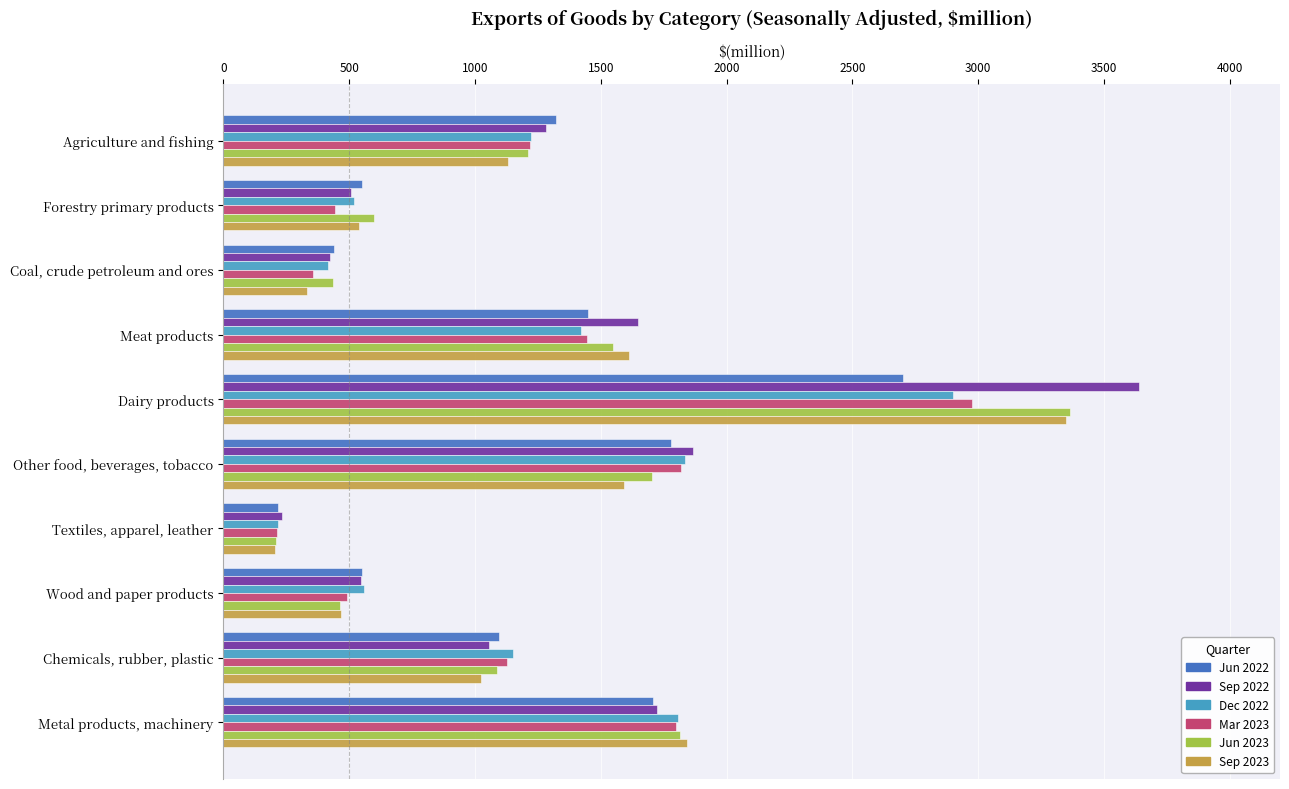

The Jun 2023 series shows 1817 at Metal products, machinery. True or false?

True